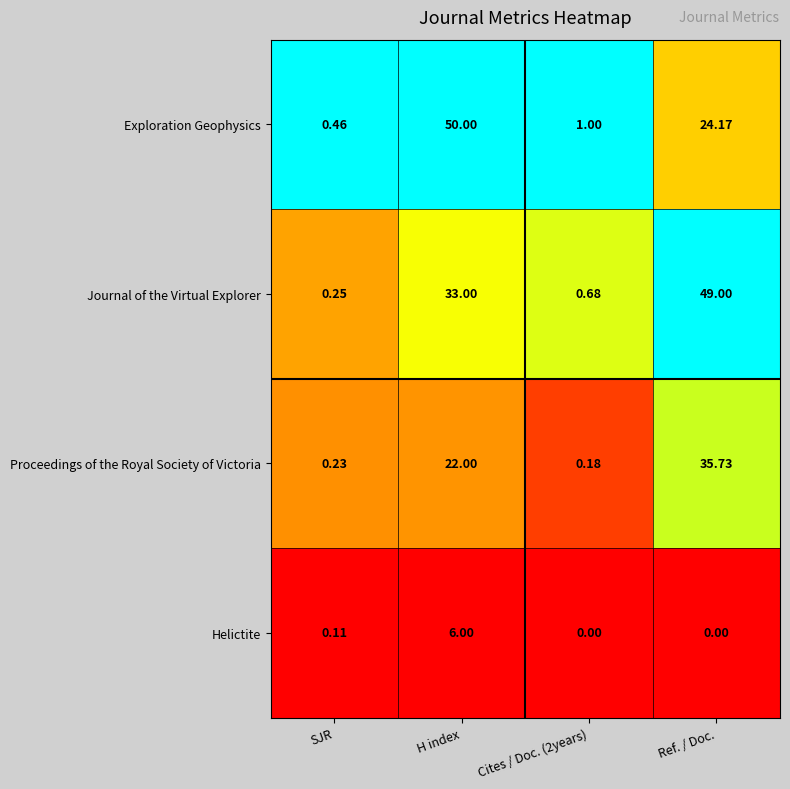

At Cites / Doc. (2years), list the series in order from smallest to largest.

Helictite, Proceedings of the Royal Society of Victoria, Journal of the Virtual Explorer, Exploration Geophysics